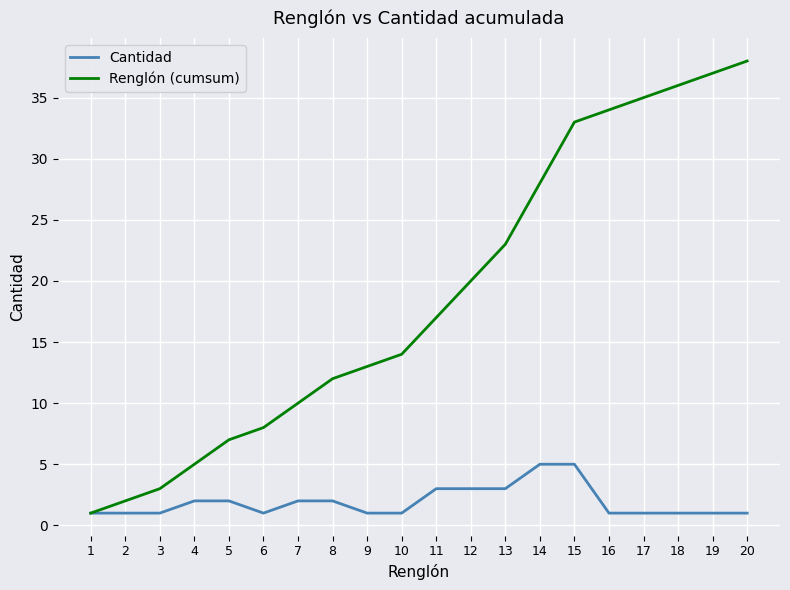

What are all the series names shown in the legend?

Cantidad, Renglón (cumsum)